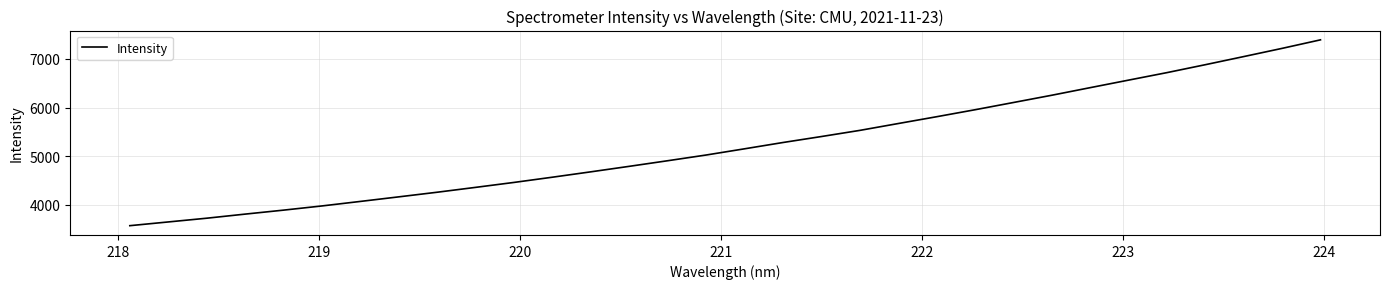

What is the maximum value shown in the chart?

7393.8